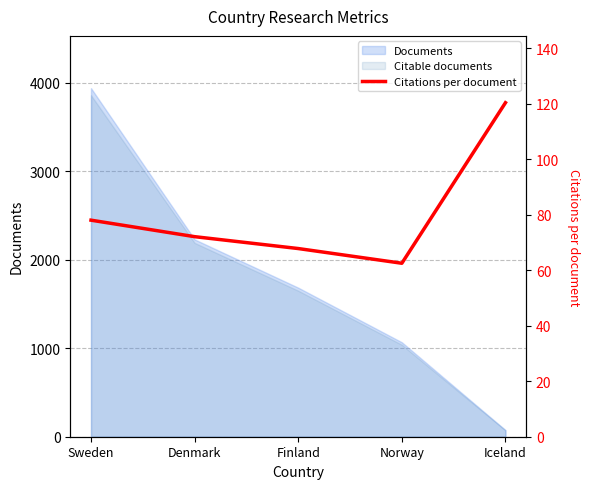

True or false: there are more than 2 points higher than both neighbors.

False